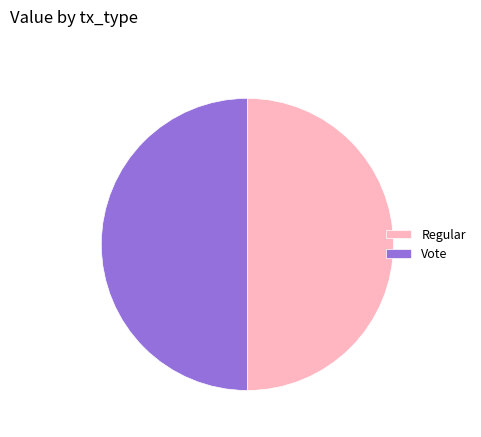

How many slices are in this pie chart?

2